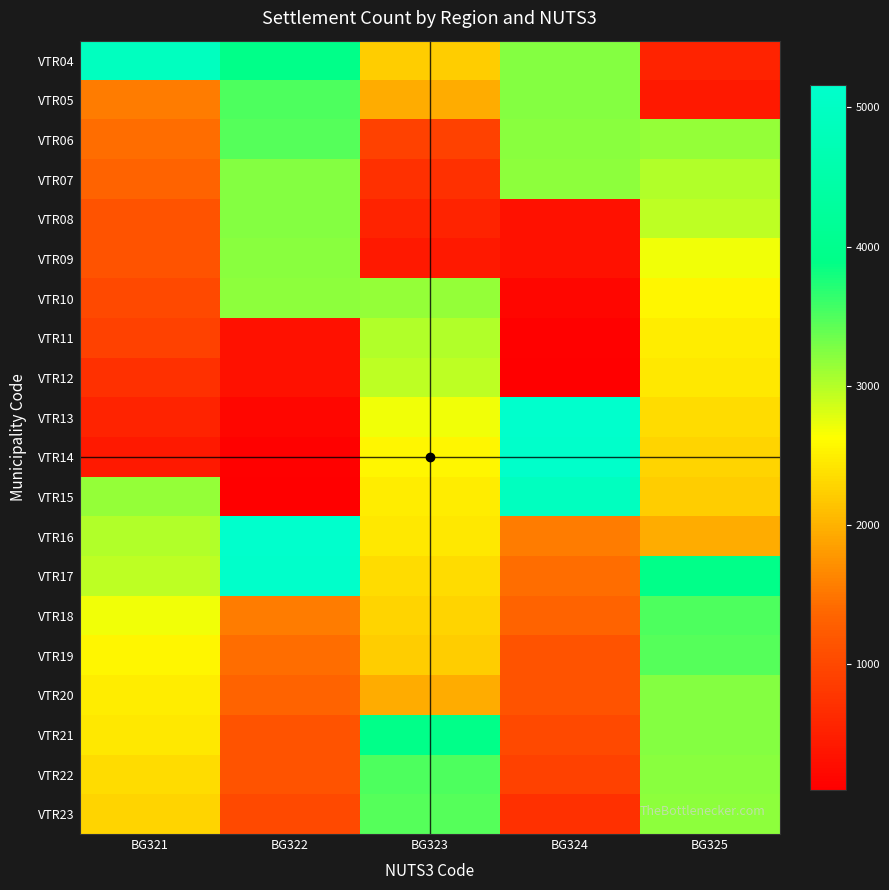

Reading right to left, what are all the values shown in this chart?

VTR04: BG325=534	BG324=3229	BG323=2222	BG322=3916	BG321=4921
VTR05: BG325=427	BG324=3228	BG323=1945	BG322=3501	BG321=1543
VTR06: BG325=3158	BG324=3214	BG323=918	BG322=3478	BG321=1435
VTR07: BG325=3021	BG324=3198	BG323=689	BG322=3229	BG321=1335
VTR08: BG325=2950	BG324=332	BG323=534	BG322=3228	BG321=1144
VTR09: BG325=2698	BG324=314	BG323=427	BG322=3214	BG321=1138
VTR10: BG325=2551	BG324=181	BG323=3158	BG322=3198	BG321=1006
VTR11: BG325=2477	BG324=128	BG323=3021	BG322=332	BG321=918
VTR12: BG325=2445	BG324=95	BG323=2950	BG322=314	BG321=689
VTR13: BG325=2345	BG324=5162	BG323=2698	BG322=181	BG321=534
VTR14: BG325=2277	BG324=5134	BG323=2551	BG322=128	BG321=427
VTR15: BG325=2222	BG324=4921	BG323=2477	BG322=95	BG321=3158
VTR16: BG325=1945	BG324=1543	BG323=2445	BG322=5162	BG321=3021
VTR17: BG325=3916	BG324=1435	BG323=2345	BG322=5134	BG321=2950
VTR18: BG325=3501	BG324=1335	BG323=2277	BG322=1543	BG321=2698
VTR19: BG325=3478	BG324=1144	BG323=2222	BG322=1435	BG321=2551
VTR20: BG325=3229	BG324=1138	BG323=1945	BG322=1335	BG321=2477
VTR21: BG325=3228	BG324=1006	BG323=3916	BG322=1144	BG321=2445
VTR22: BG325=3214	BG324=918	BG323=3501	BG322=1138	BG321=2345
VTR23: BG325=3198	BG324=689	BG323=3478	BG322=1006	BG321=2277